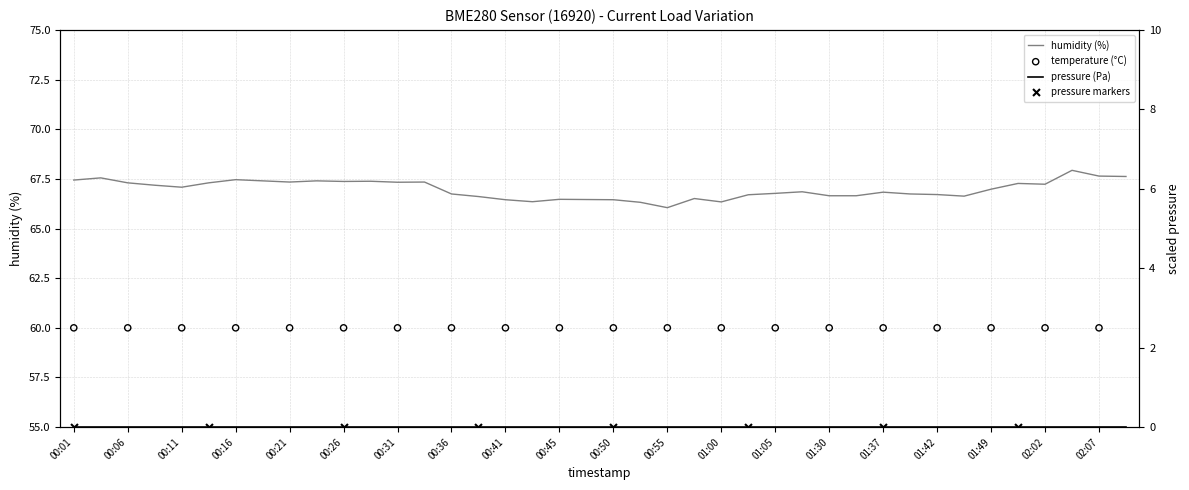

What is the change in value from 01:05 to 01:42?

-0.1